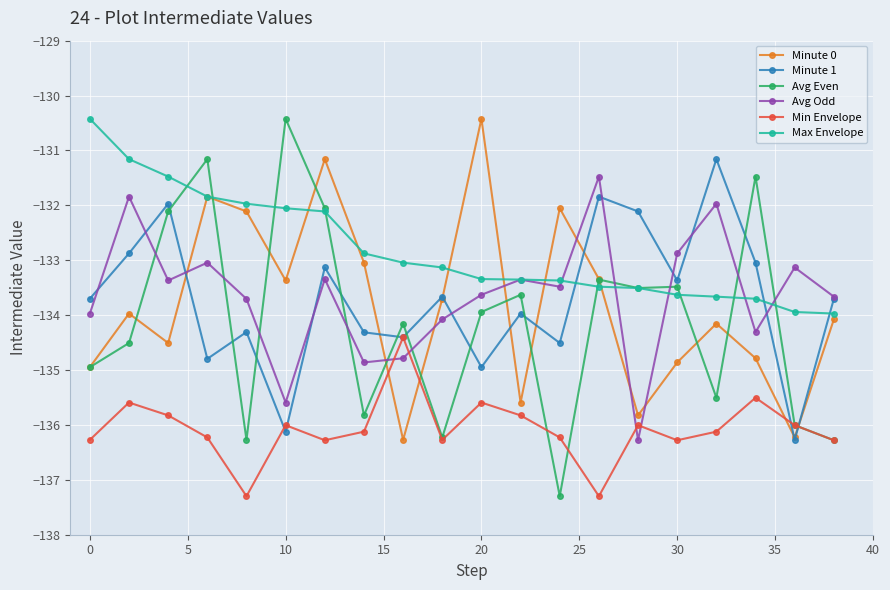

Which series ends up on top after the final intersection of Minute 0 and Max Envelope?

Max Envelope